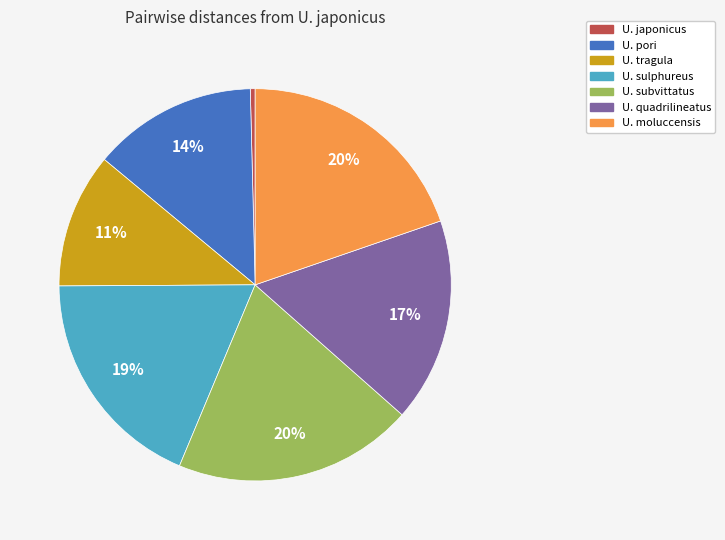

What is the smallest slice in the pie chart?

U. japonicus